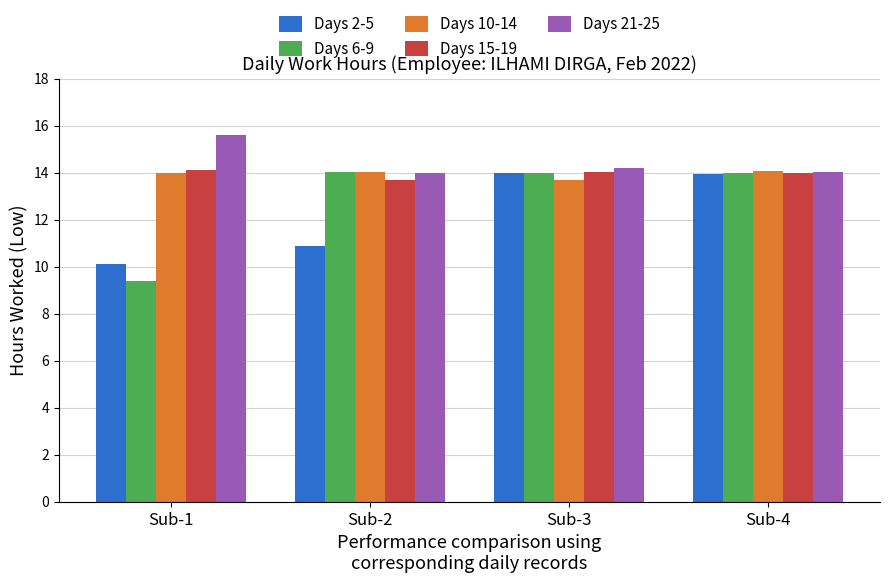

The Days 6-9 series shows 9.4 at Sub-1. True or false?

True